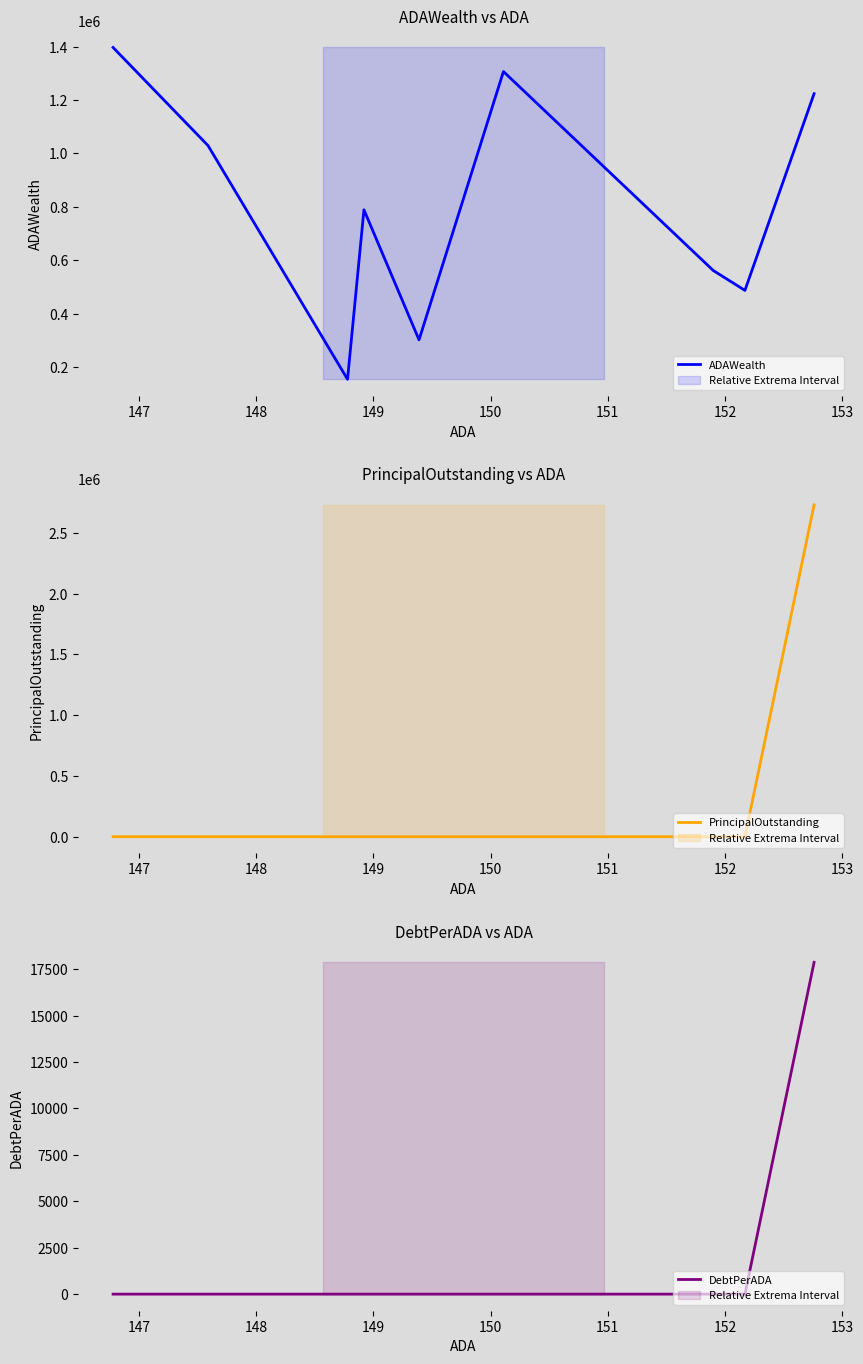

At how many categories does at least one series exceed 2008061?

1